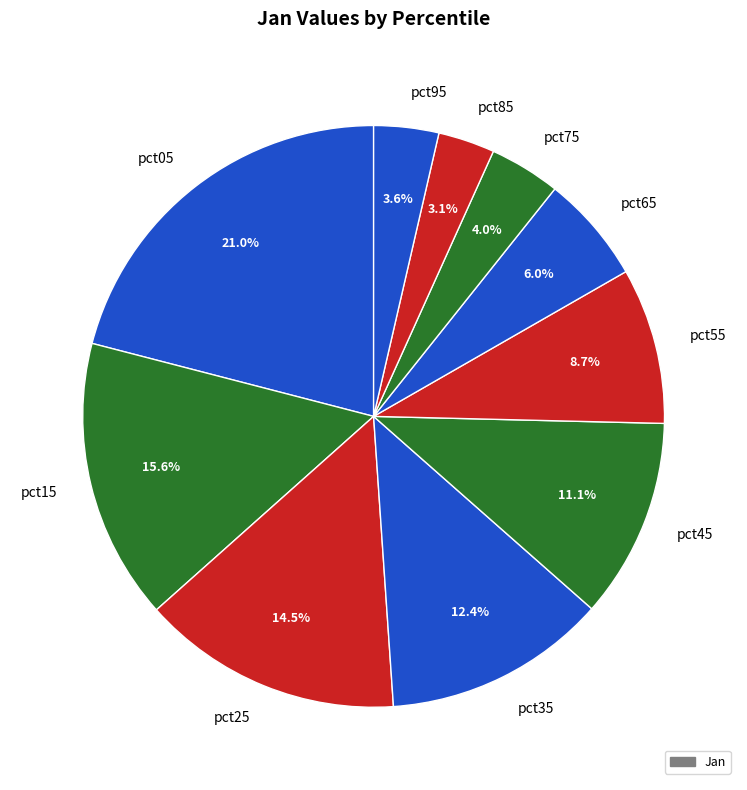

The pct65 slice represents 6% of the pie. True or false?

True